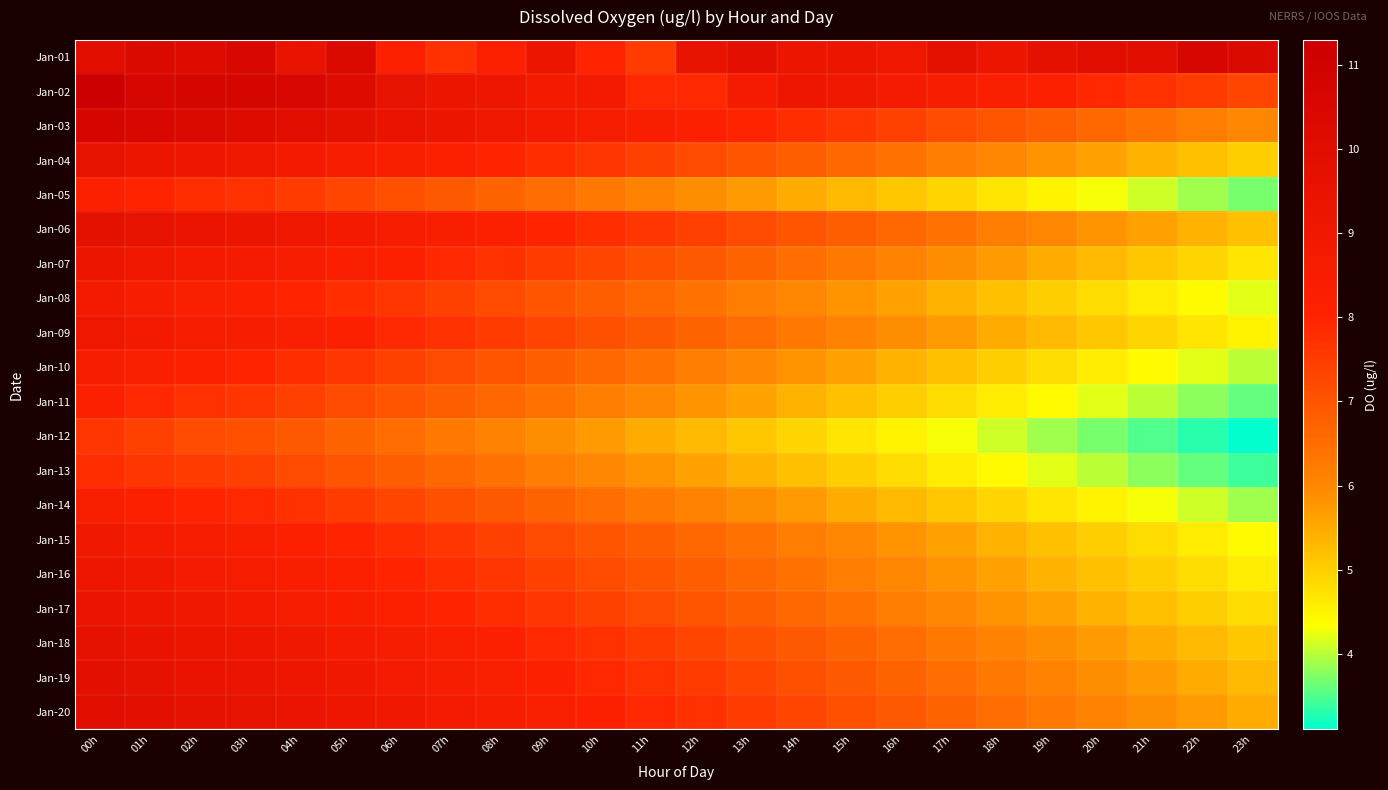

Reading left to right, extract all data points from this chart.

Jan-01: 00h=9.9	01h=10.3	02h=10.1	03h=10.5	04h=9.4	05h=10.3	06h=8.2	07h=7.7	08h=8.1	09h=9.2	10h=8.0	11h=7.5	12h=9.5	13h=9.8	14h=9.2	15h=9.2	16h=9.0	17h=9.7	18h=9.2	19h=9.7	20h=10.0	21h=10.0	22h=10.6	23h=10.3
Jan-02: 00h=11.3	01h=10.6	02h=10.7	03h=10.7	04h=10.5	05h=10.1	06h=9.5	07h=9.2	08h=9.1	09h=8.8	10h=8.8	11h=7.9	12h=7.9	13h=8.7	14h=9.1	15h=8.9	16h=8.7	17h=8.5	18h=8.3	19h=8.1	20h=7.9	21h=7.7	22h=7.5	23h=7.3
Jan-03: 00h=10.7	01h=10.5	02h=10.3	03h=10.1	04h=9.9	05h=9.7	06h=9.4	07h=9.2	08h=9.0	09h=8.8	10h=8.6	11h=8.4	12h=8.2	13h=8.0	14h=7.8	15h=7.6	16h=7.4	17h=7.2	18h=7.0	19h=6.8	20h=6.6	21h=6.4	22h=6.2	23h=6.0
Jan-04: 00h=9.5	01h=9.2	02h=9.1	03h=9.0	04h=8.8	05h=8.6	06h=8.4	07h=8.2	08h=8.0	09h=7.8	10h=7.6	11h=7.4	12h=7.2	13h=7.0	14h=6.8	15h=6.6	16h=6.4	17h=6.2	18h=6.0	19h=5.8	20h=5.6	21h=5.4	22h=5.2	23h=5.0
Jan-05: 00h=8.2	01h=8.0	02h=7.8	03h=7.7	04h=7.5	05h=7.3	06h=7.1	07h=6.9	08h=6.7	09h=6.5	10h=6.3	11h=6.1	12h=5.9	13h=5.7	14h=5.5	15h=5.3	16h=5.1	17h=4.9	18h=4.7	19h=4.5	20h=4.3	21h=4.1	22h=3.9	23h=3.7
Jan-06: 00h=9.7	01h=9.5	02h=9.3	03h=9.2	04h=9.0	05h=8.8	06h=8.6	07h=8.4	08h=8.2	09h=8.0	10h=7.8	11h=7.6	12h=7.4	13h=7.2	14h=7.0	15h=6.8	16h=6.6	17h=6.4	18h=6.2	19h=6.0	20h=5.8	21h=5.6	22h=5.4	23h=5.2
Jan-07: 00h=9.2	01h=9.0	02h=8.8	03h=8.7	04h=8.5	05h=8.3	06h=8.1	07h=7.9	08h=7.7	09h=7.5	10h=7.3	11h=7.1	12h=6.9	13h=6.7	14h=6.5	15h=6.3	16h=6.1	17h=5.9	18h=5.7	19h=5.5	20h=5.3	21h=5.1	22h=4.9	23h=4.7
Jan-08: 00h=8.8	01h=8.5	02h=8.3	03h=8.2	04h=8.0	05h=7.8	06h=7.6	07h=7.4	08h=7.2	09h=7.0	10h=6.8	11h=6.6	12h=6.4	13h=6.2	14h=6.0	15h=5.8	16h=5.6	17h=5.4	18h=5.2	19h=5.0	20h=4.8	21h=4.6	22h=4.4	23h=4.2
Jan-09: 00h=9.0	01h=8.8	02h=8.6	03h=8.5	04h=8.3	05h=8.1	06h=7.9	07h=7.7	08h=7.5	09h=7.3	10h=7.1	11h=6.9	12h=6.7	13h=6.5	14h=6.3	15h=6.1	16h=5.9	17h=5.7	18h=5.5	19h=5.3	20h=5.1	21h=4.9	22h=4.7	23h=4.5
Jan-10: 00h=8.5	01h=8.3	02h=8.1	03h=8.0	04h=7.8	05h=7.6	06h=7.4	07h=7.2	08h=7.0	09h=6.8	10h=6.6	11h=6.4	12h=6.2	13h=6.0	14h=5.8	15h=5.6	16h=5.4	17h=5.2	18h=5.0	19h=4.8	20h=4.6	21h=4.4	22h=4.2	23h=4.0
Jan-11: 00h=8.1	01h=7.9	02h=7.7	03h=7.6	04h=7.4	05h=7.2	06h=7.0	07h=6.8	08h=6.6	09h=6.4	10h=6.2	11h=6.0	12h=5.8	13h=5.6	14h=5.4	15h=5.2	16h=5.0	17h=4.8	18h=4.6	19h=4.4	20h=4.2	21h=4.0	22h=3.8	23h=3.6
Jan-12: 00h=7.6	01h=7.4	02h=7.2	03h=7.1	04h=6.9	05h=6.7	06h=6.5	07h=6.3	08h=6.1	09h=5.9	10h=5.7	11h=5.5	12h=5.3	13h=5.1	14h=4.9	15h=4.7	16h=4.5	17h=4.3	18h=4.1	19h=3.9	20h=3.7	21h=3.5	22h=3.3	23h=3.1
Jan-13: 00h=7.8	01h=7.6	02h=7.5	03h=7.4	04h=7.2	05h=7.0	06h=6.8	07h=6.6	08h=6.4	09h=6.2	10h=6.0	11h=5.8	12h=5.6	13h=5.4	14h=5.2	15h=5.0	16h=4.8	17h=4.6	18h=4.4	19h=4.2	20h=4.0	21h=3.8	22h=3.6	23h=3.4
Jan-14: 00h=8.4	01h=8.2	02h=8.0	03h=7.9	04h=7.7	05h=7.5	06h=7.3	07h=7.1	08h=6.9	09h=6.7	10h=6.5	11h=6.3	12h=6.1	13h=5.9	14h=5.7	15h=5.5	16h=5.3	17h=5.1	18h=4.9	19h=4.7	20h=4.5	21h=4.3	22h=4.1	23h=3.9
Jan-15: 00h=8.9	01h=8.7	02h=8.5	03h=8.4	04h=8.2	05h=8.0	06h=7.8	07h=7.6	08h=7.4	09h=7.2	10h=7.0	11h=6.8	12h=6.6	13h=6.4	14h=6.2	15h=6.0	16h=5.8	17h=5.6	18h=5.4	19h=5.2	20h=5.0	21h=4.8	22h=4.6	23h=4.4
Jan-16: 00h=9.1	01h=8.9	02h=8.7	03h=8.6	04h=8.4	05h=8.2	06h=8.0	07h=7.8	08h=7.6	09h=7.4	10h=7.2	11h=7.0	12h=6.8	13h=6.6	14h=6.4	15h=6.2	16h=6.0	17h=5.8	18h=5.6	19h=5.4	20h=5.2	21h=5.0	22h=4.8	23h=4.6
Jan-17: 00h=9.3	01h=9.1	02h=8.9	03h=8.8	04h=8.6	05h=8.4	06h=8.2	07h=8.0	08h=7.8	09h=7.6	10h=7.4	11h=7.2	12h=7.0	13h=6.8	14h=6.6	15h=6.4	16h=6.2	17h=6.0	18h=5.8	19h=5.6	20h=5.4	21h=5.2	22h=5.0	23h=4.8
Jan-18: 00h=9.6	01h=9.4	02h=9.2	03h=9.1	04h=8.9	05h=8.7	06h=8.5	07h=8.3	08h=8.1	09h=7.9	10h=7.7	11h=7.5	12h=7.3	13h=7.1	14h=6.9	15h=6.7	16h=6.5	17h=6.3	18h=6.1	19h=5.9	20h=5.7	21h=5.5	22h=5.3	23h=5.1
Jan-19: 00h=9.8	01h=9.6	02h=9.4	03h=9.3	04h=9.1	05h=8.9	06h=8.7	07h=8.5	08h=8.3	09h=8.1	10h=7.9	11h=7.7	12h=7.5	13h=7.3	14h=7.1	15h=6.9	16h=6.7	17h=6.5	18h=6.3	19h=6.1	20h=5.9	21h=5.7	22h=5.5	23h=5.3
Jan-20: 00h=10.0	01h=9.8	02h=9.6	03h=9.5	04h=9.3	05h=9.1	06h=8.9	07h=8.7	08h=8.5	09h=8.3	10h=8.1	11h=7.9	12h=7.7	13h=7.5	14h=7.3	15h=7.1	16h=6.9	17h=6.7	18h=6.5	19h=6.3	20h=6.1	21h=5.9	22h=5.7	23h=5.5